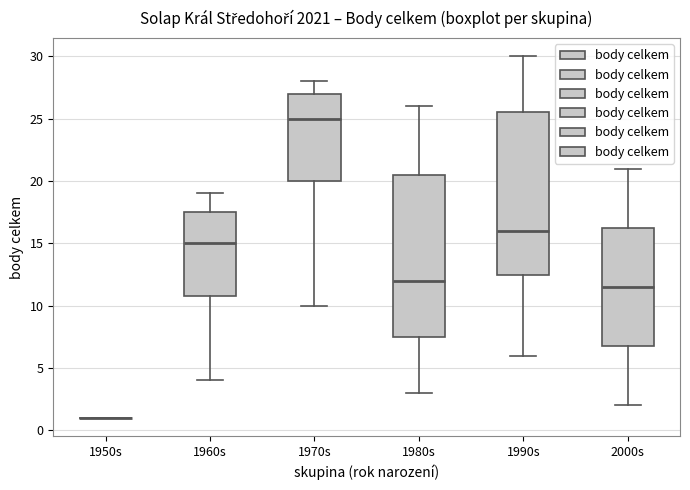

Reading left to right, transcribe this box plot: for each box, give where its median line is, the range the box spans, and where its two whiskers end, as read against the y-axis. The values are not printed on the chart, so give them approximately, as read against the axis.

1950s: box collapsed to a line at 1.0, whiskers 1.0 to 1.0
1960s: median 15.0, box 11.0 to 17.5, whiskers 4.0 to 19.0
1970s: median 25.0, box 20.0 to 27.0, whiskers 10.0 to 28.0
1980s: median 12.0, box 7.5 to 20.5, whiskers 3.0 to 26.0
1990s: median 16.0, box 12.5 to 25.5, whiskers 6.0 to 30.0
2000s: median 11.5, box 7.0 to 16.5, whiskers 2.0 to 21.0